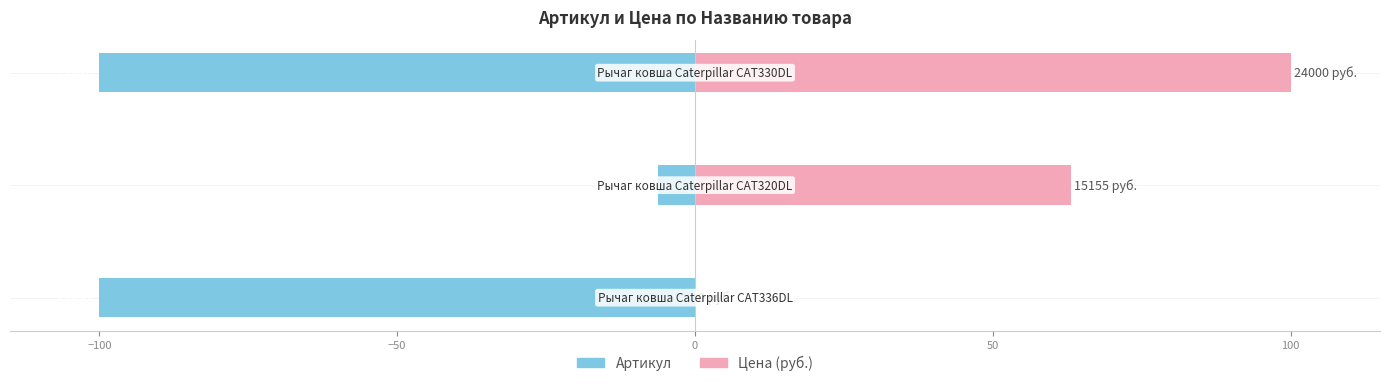

At how many categories does at least one series exceed 0?

2